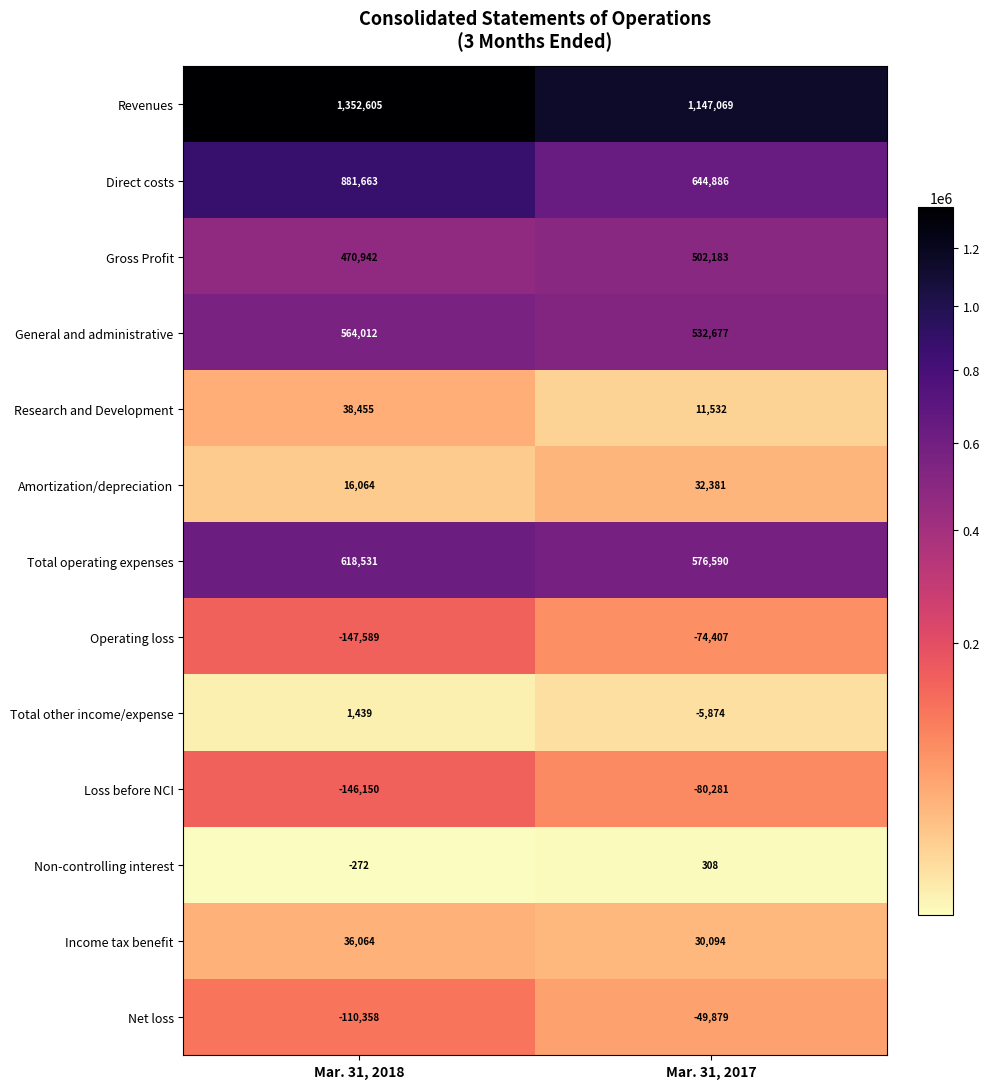

Reading left to right, list all the values displayed in this chart.

Revenues: 1352605	1147069
Direct costs: 881663	644886
Gross Profit: 470942	502183
General and administrative: 564012	532677
Research and Development: 38455	11532
Amortization/depreciation: 16064	32381
Total operating expenses: 618531	576590
Operating loss: -147589	-74407
Total other income/expense: 1439	-5874
Loss before NCI: -146150	-80281
Non-controlling interest: -272	308
Income tax benefit: 36064	30094
Net loss: -110358	-49879